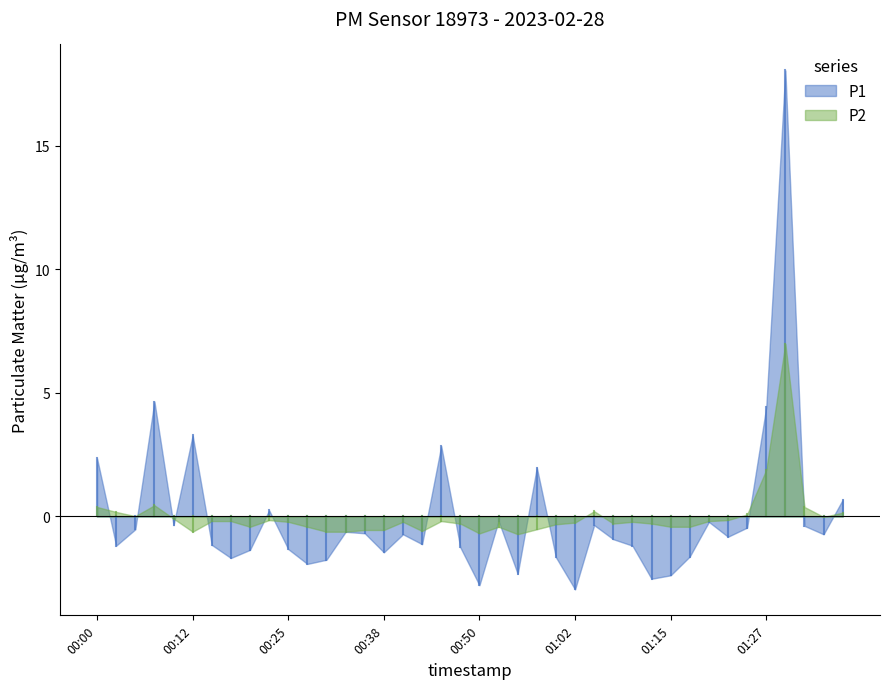

What is the maximum value for P2?

7.0